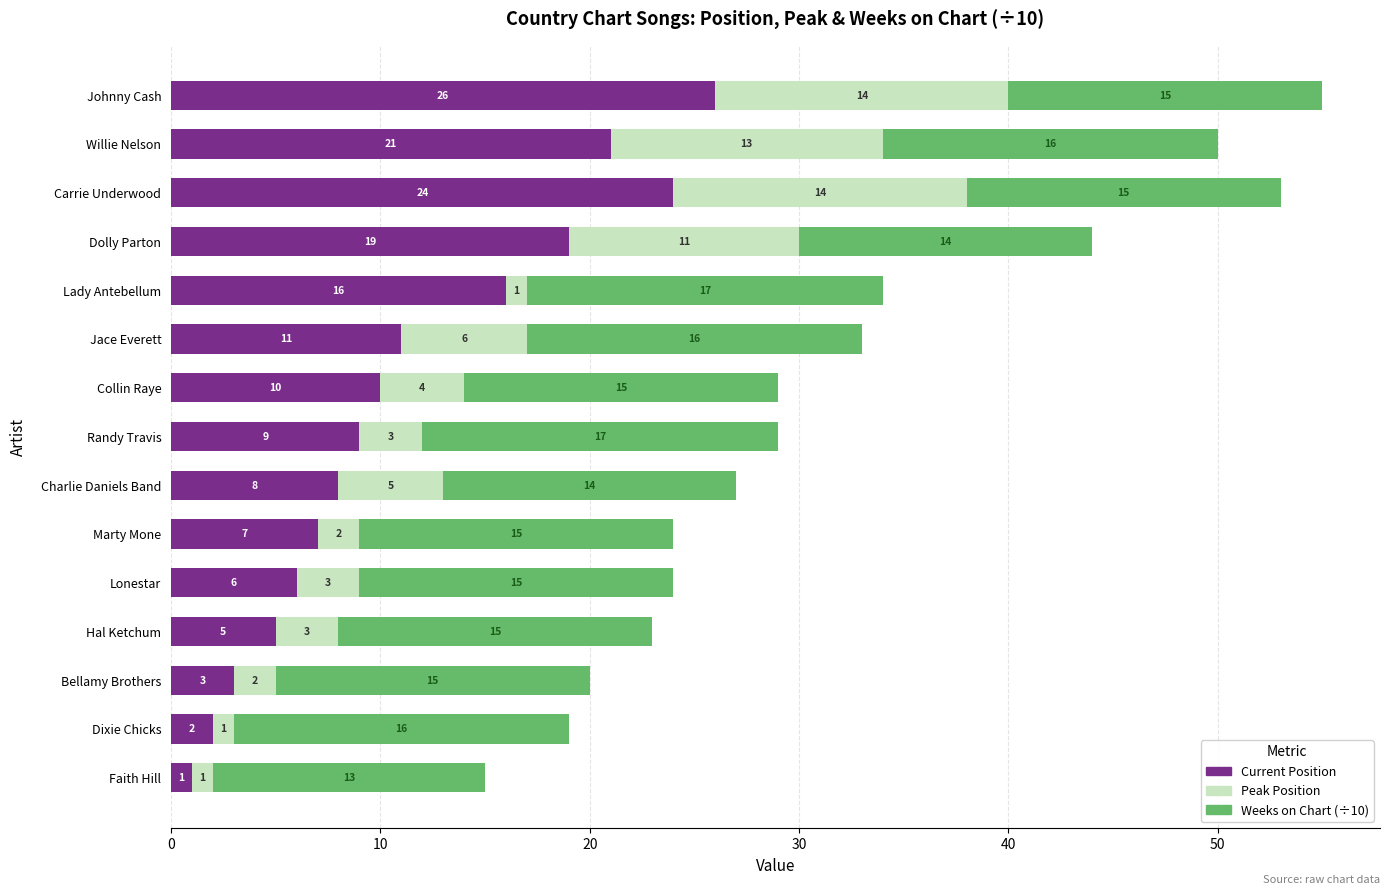

What is the difference between the maximum and minimum values in the Current Position series?

25